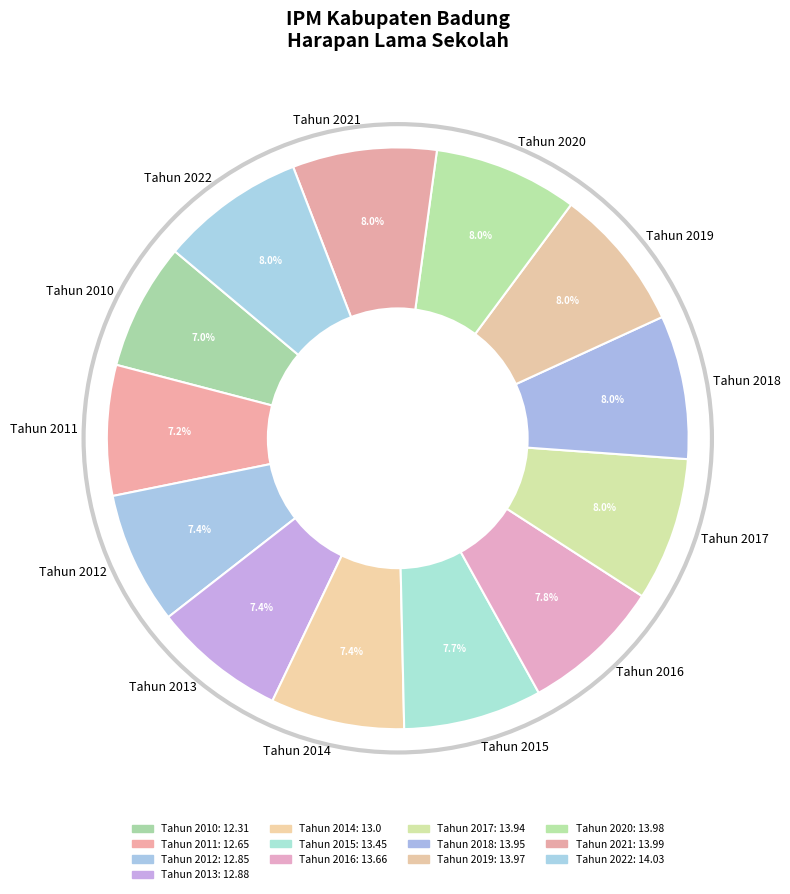

To the nearest percent, what portion does Tahun 2021 represent?

8%